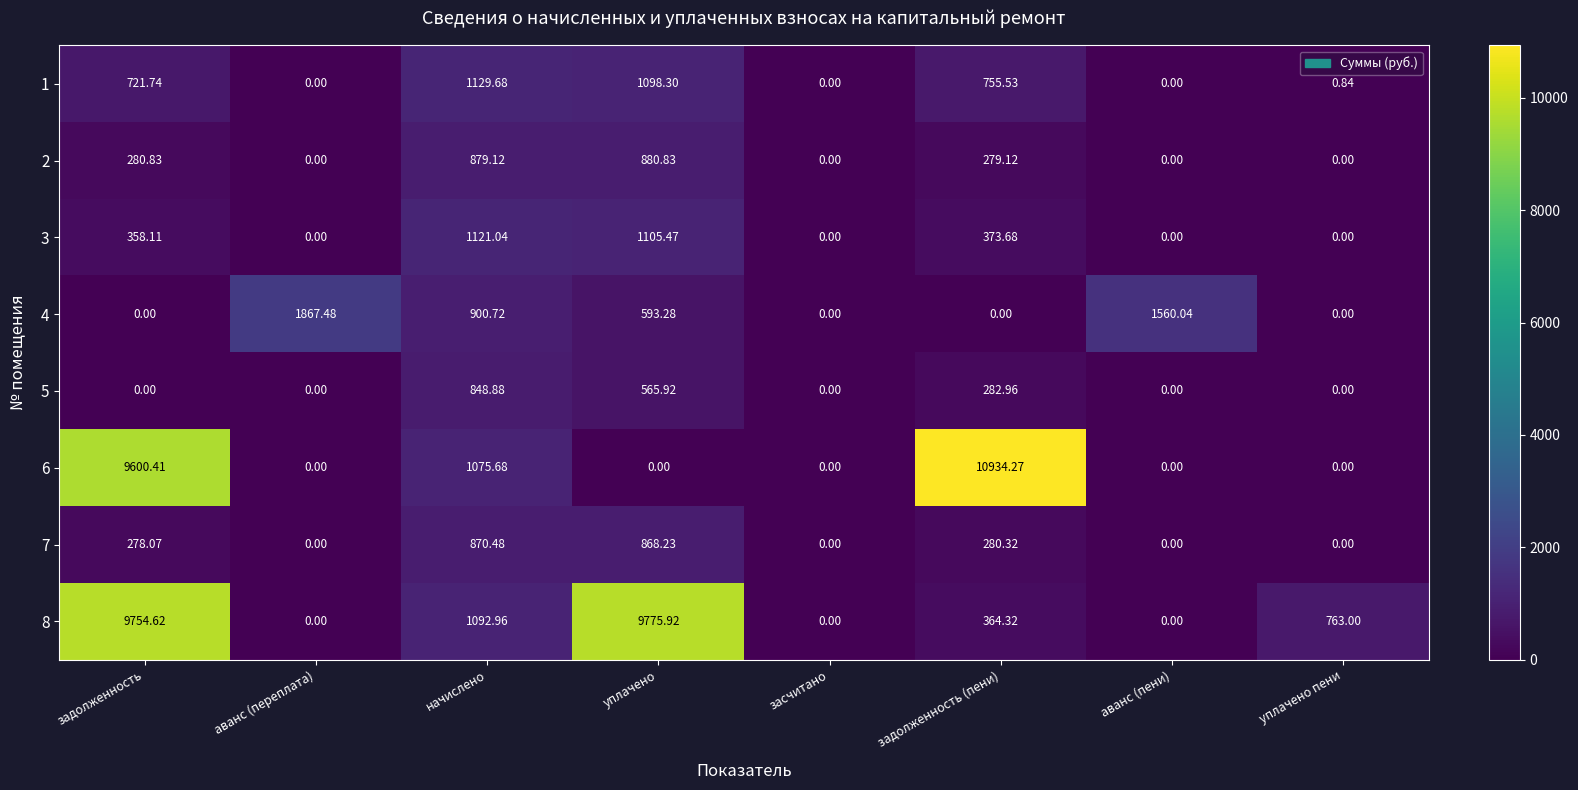

At which category is the sum across all series the highest?

задолженность